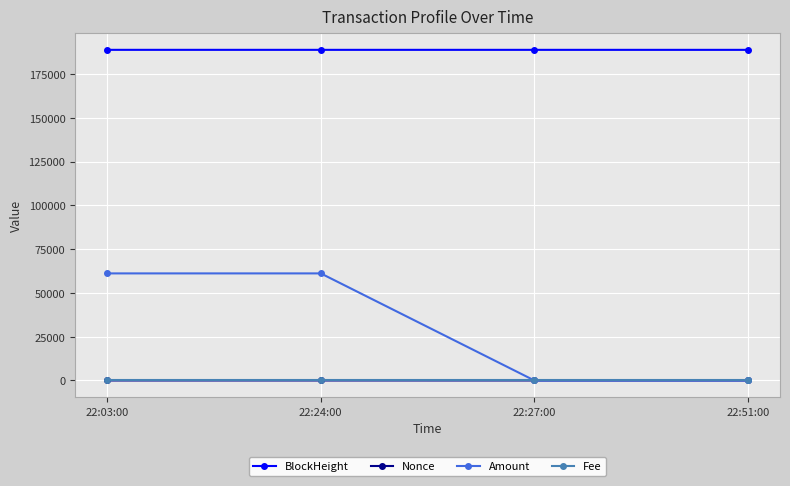

In Amount, how many points are lower than both neighbors (excluding endpoints)?

1